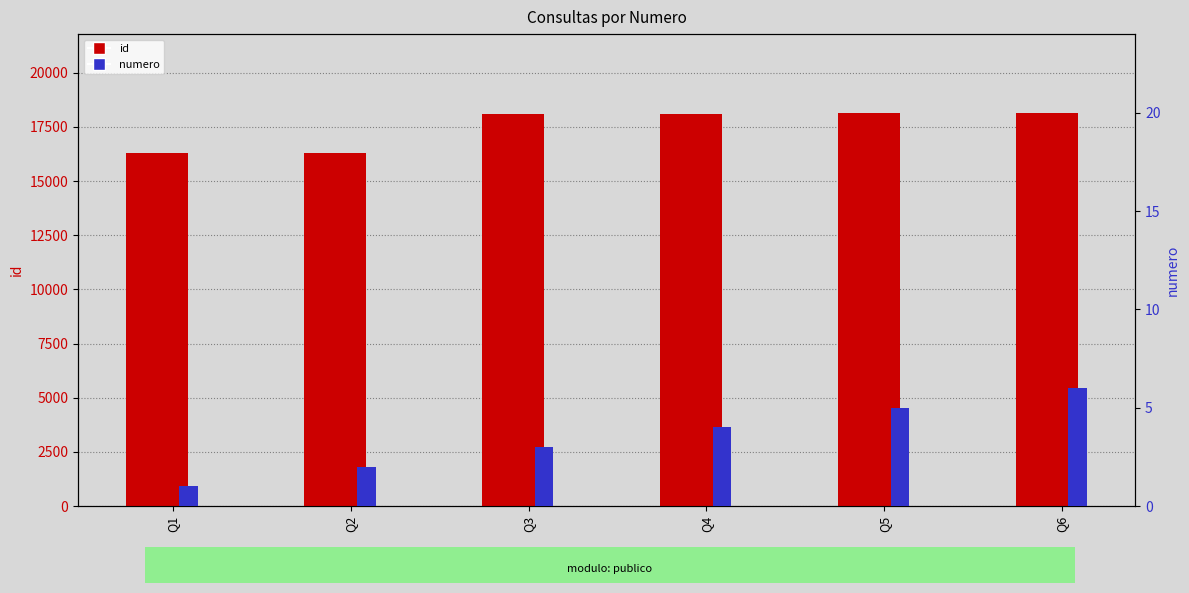

What is the value of the numero bar at the 1st from the left?

1